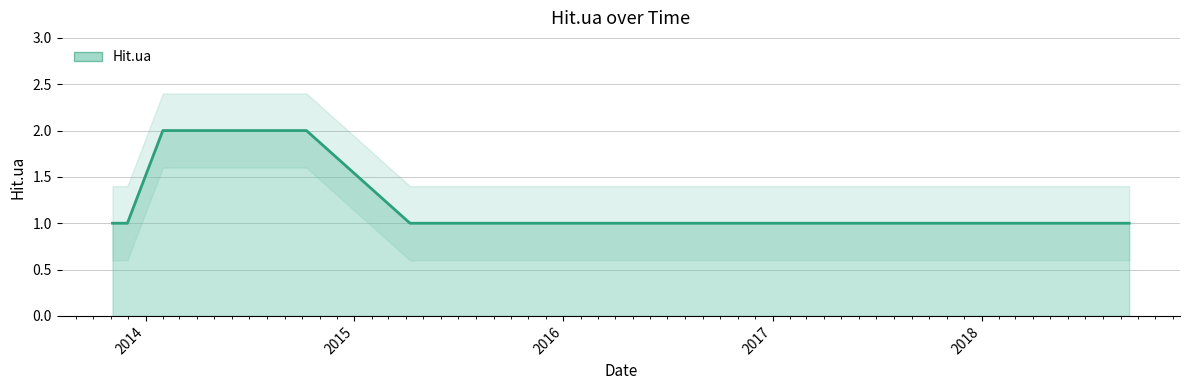

Reading left to right, transcribe all the data shown in this chart.

1	1	1	1	1	2	2	1	1	1	1	1	1	1